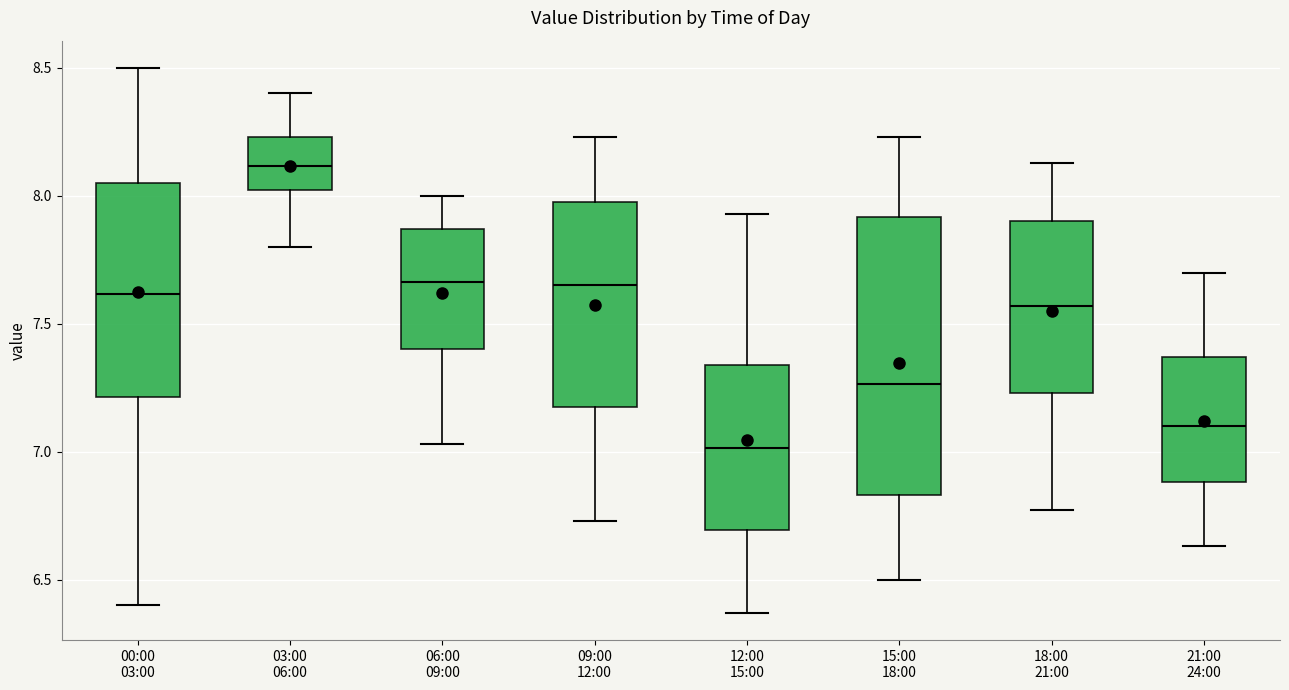

Which box has the lowest median line?

12:00 15:00